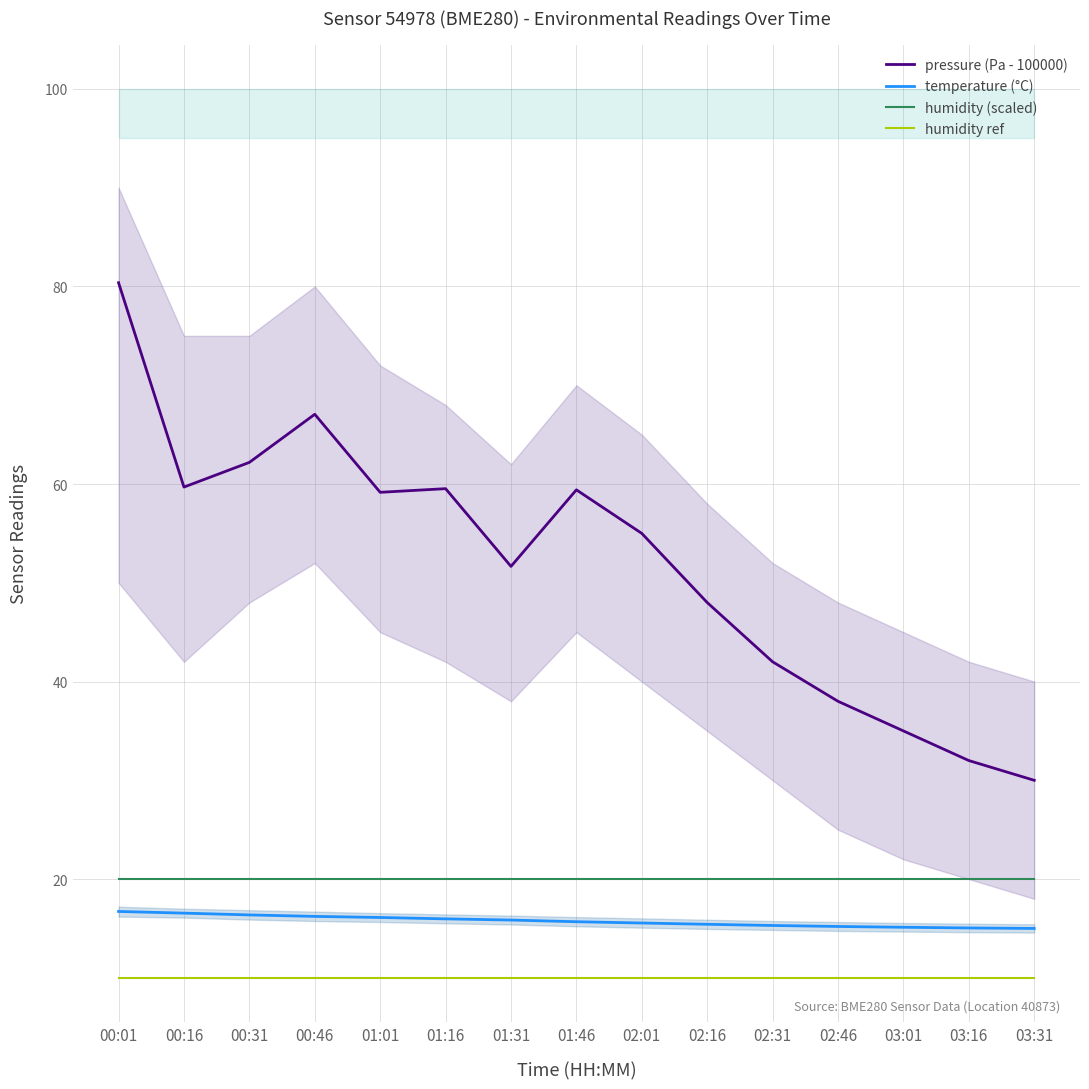

True or false: pressure (Pa - 100000) and temperature (°C) cross at least once.

False